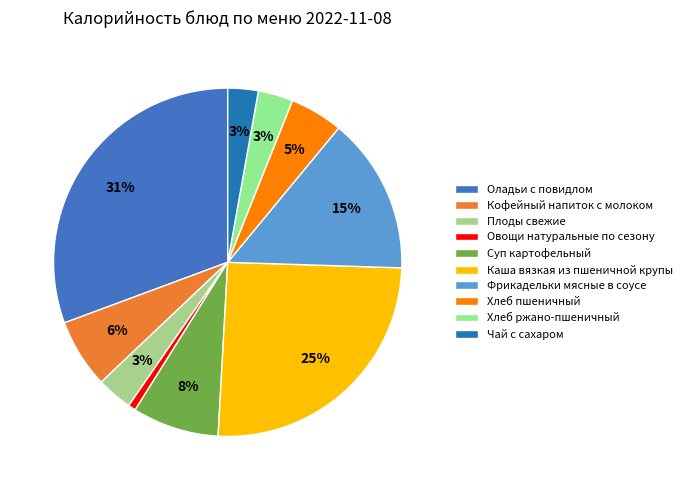

To the nearest percent, what is the average slice percentage?

10%